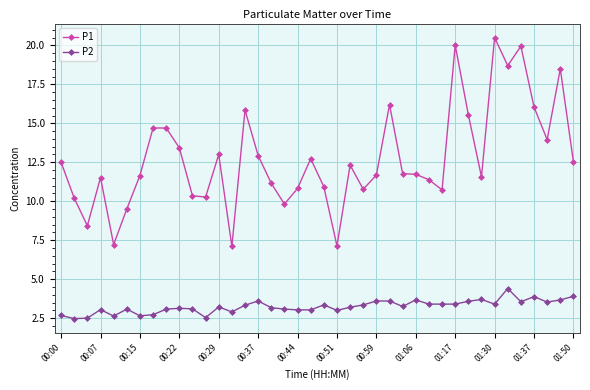

What is the minimum value for P1?

7.1